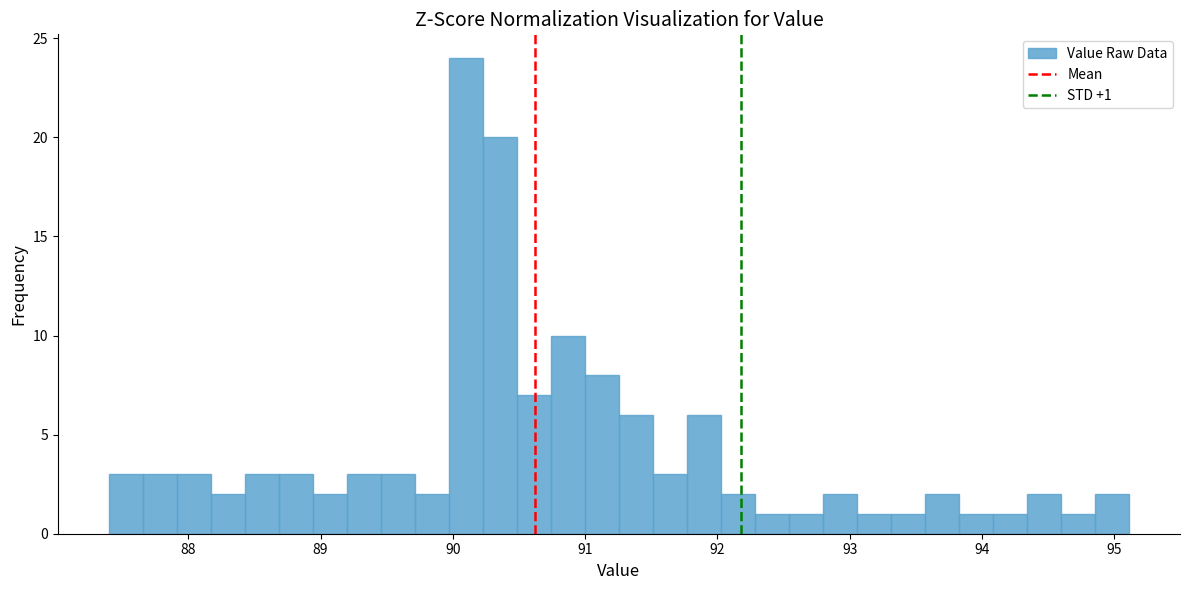

Around what value on the x-axis is the tallest bar? Give the approximate position of its centre, as read against the axis.

90.1